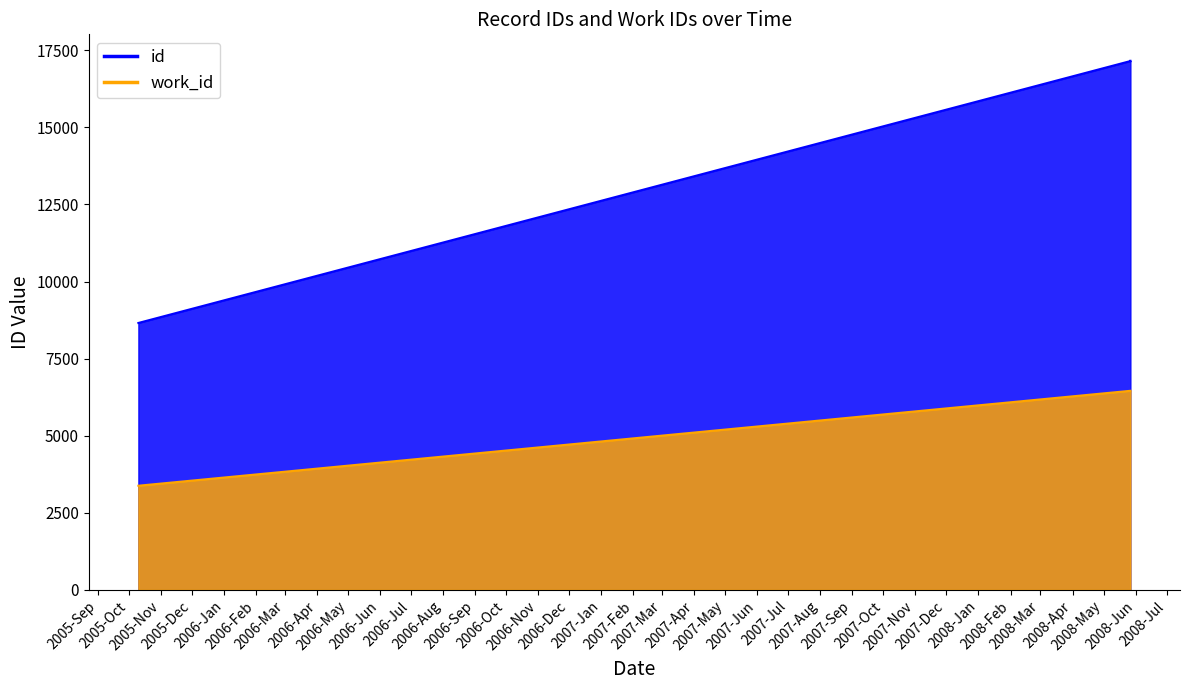

Which series has the widest spread of values?

id